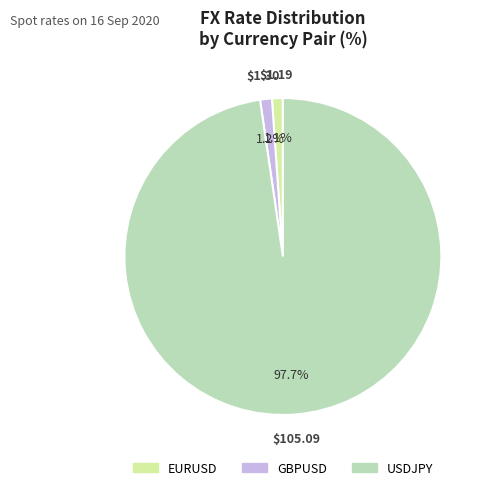

How many slices are in this pie chart?

3